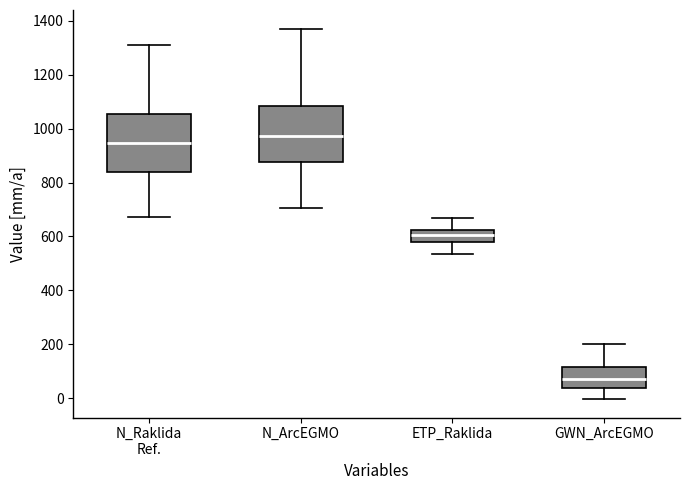

Where is the upper edge of the box for N_ArcEGMO on the y-axis? The values are not printed on the chart, so give them approximately, as read against the axis.

1080